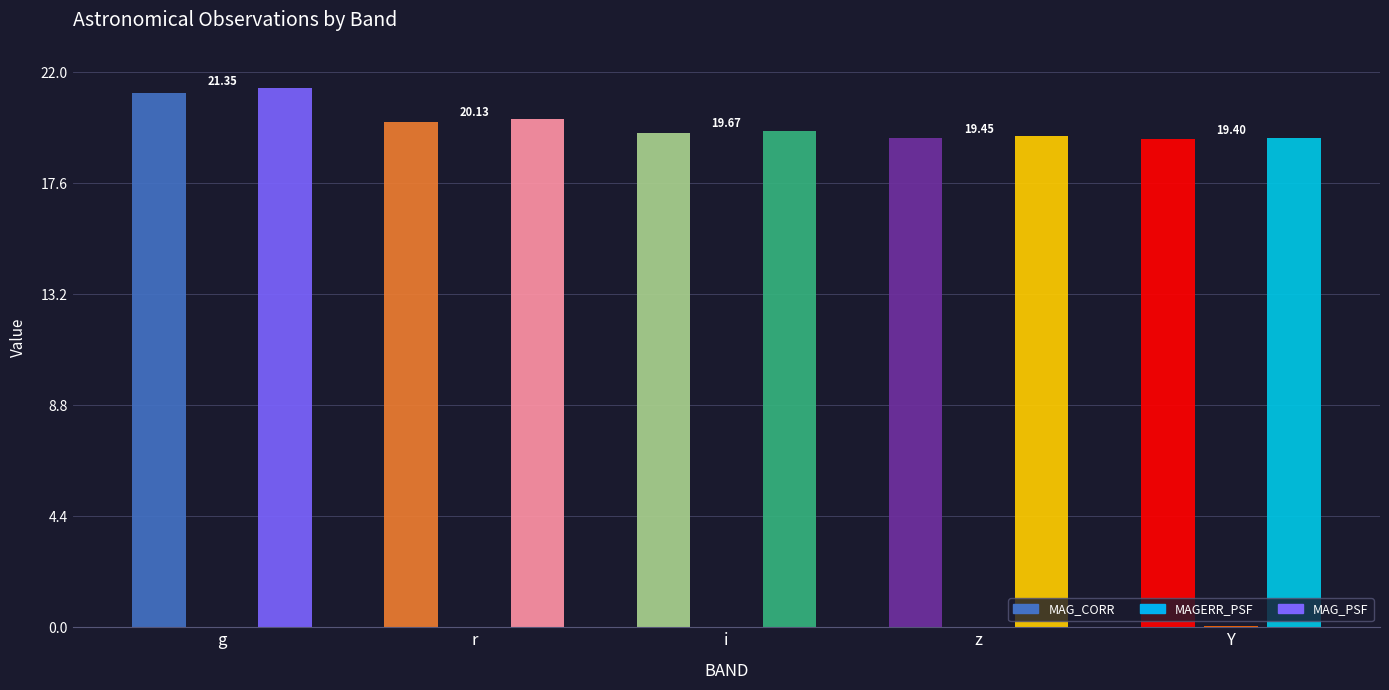

True or false: MAG_CORR has a value of 20.0 at r.

True